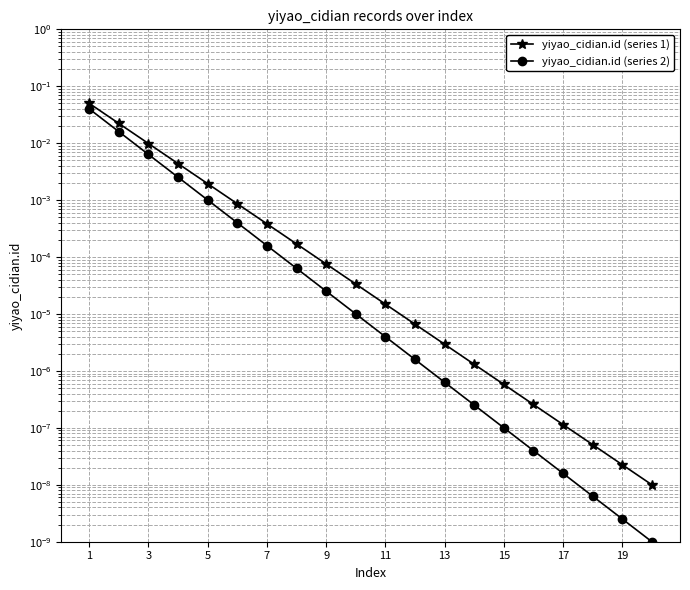

True or false: yiyao_cidian.id (series 1) has more than 1 interior local peaks.

False